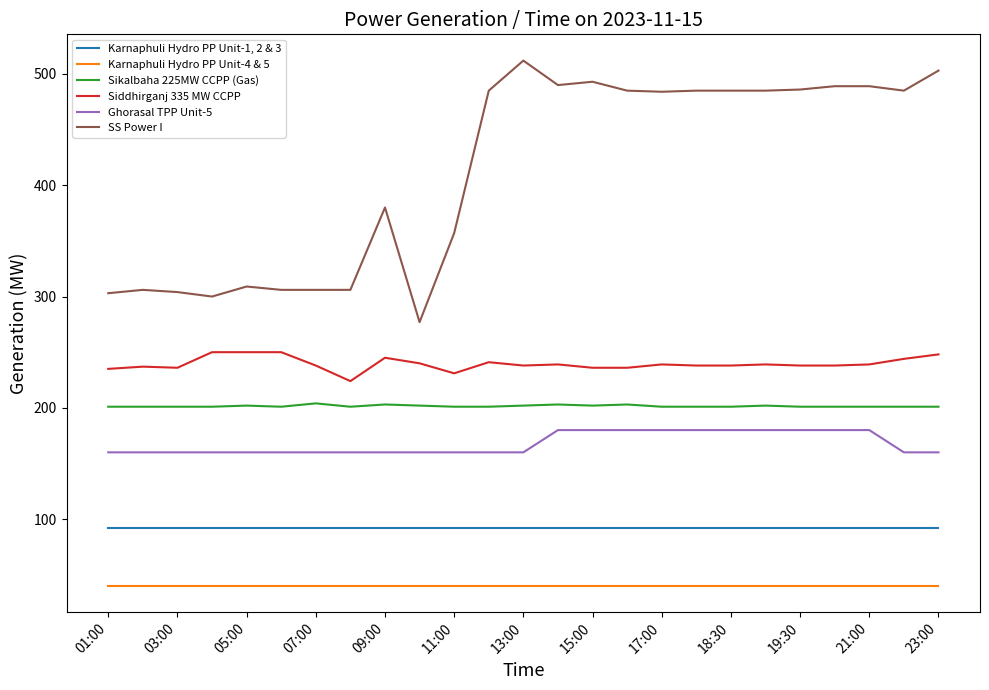

What is the minimum value for Siddhirganj 335 MW CCPP?

224